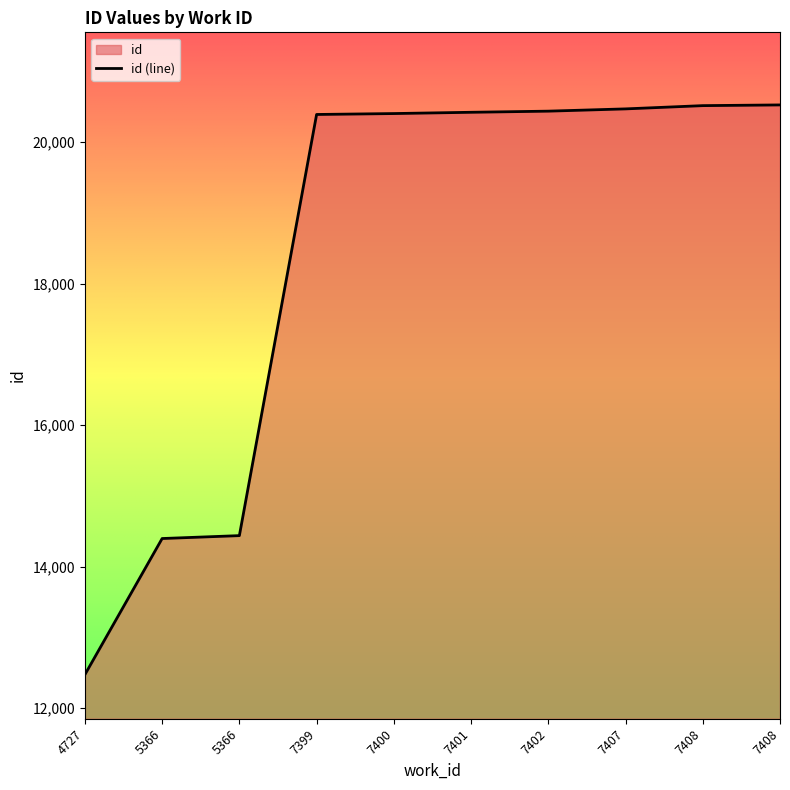

True or false: the data has more than 0 interior local peaks.

False